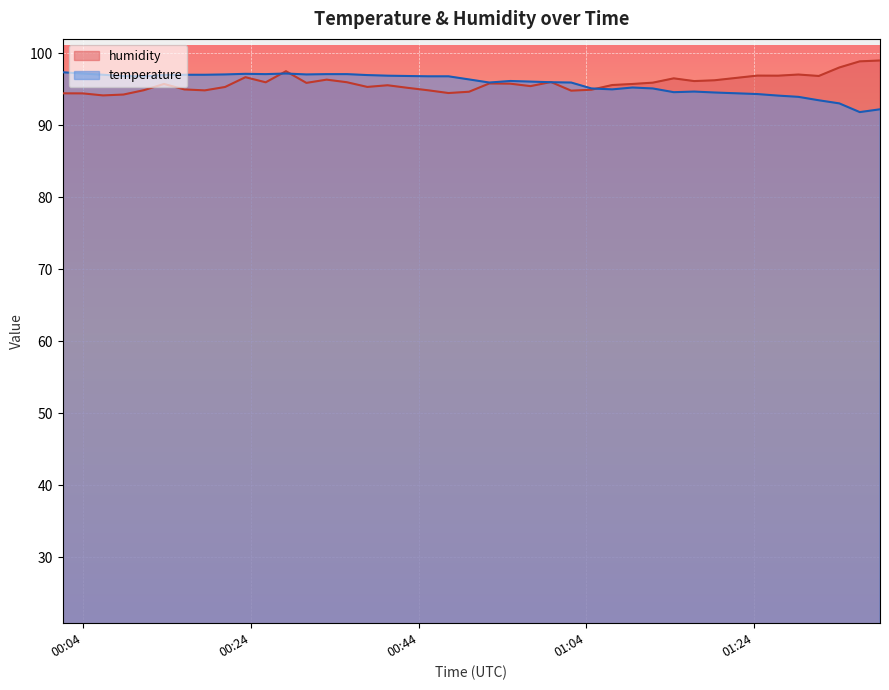

What is the highest value of the temperature series?

97.3